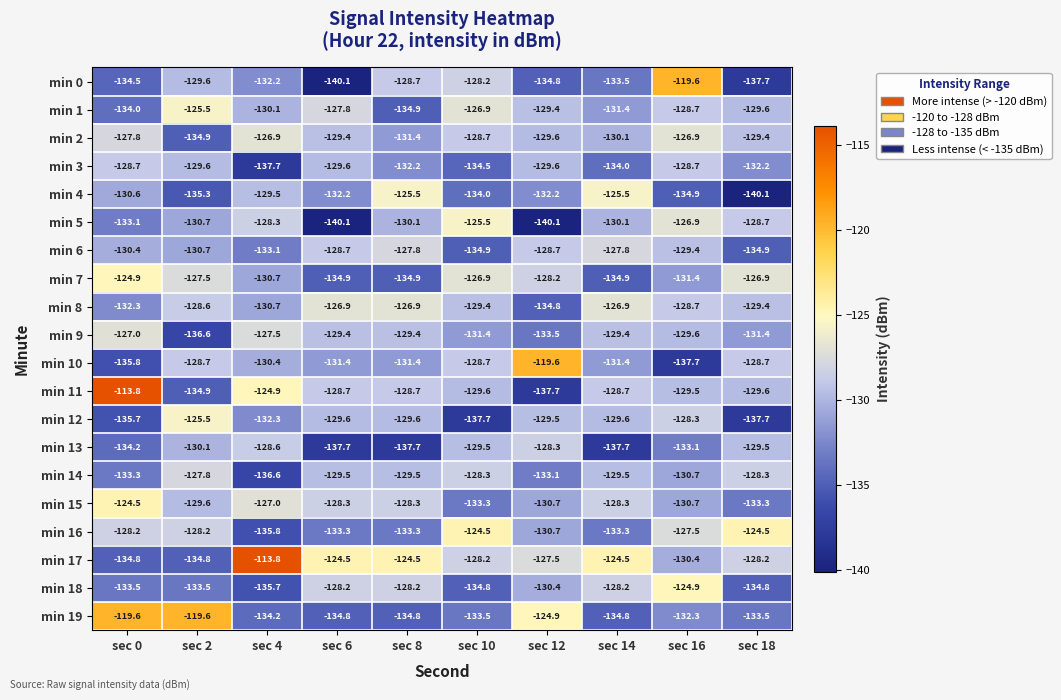

Which series has the largest range (max minus min)?

min 11